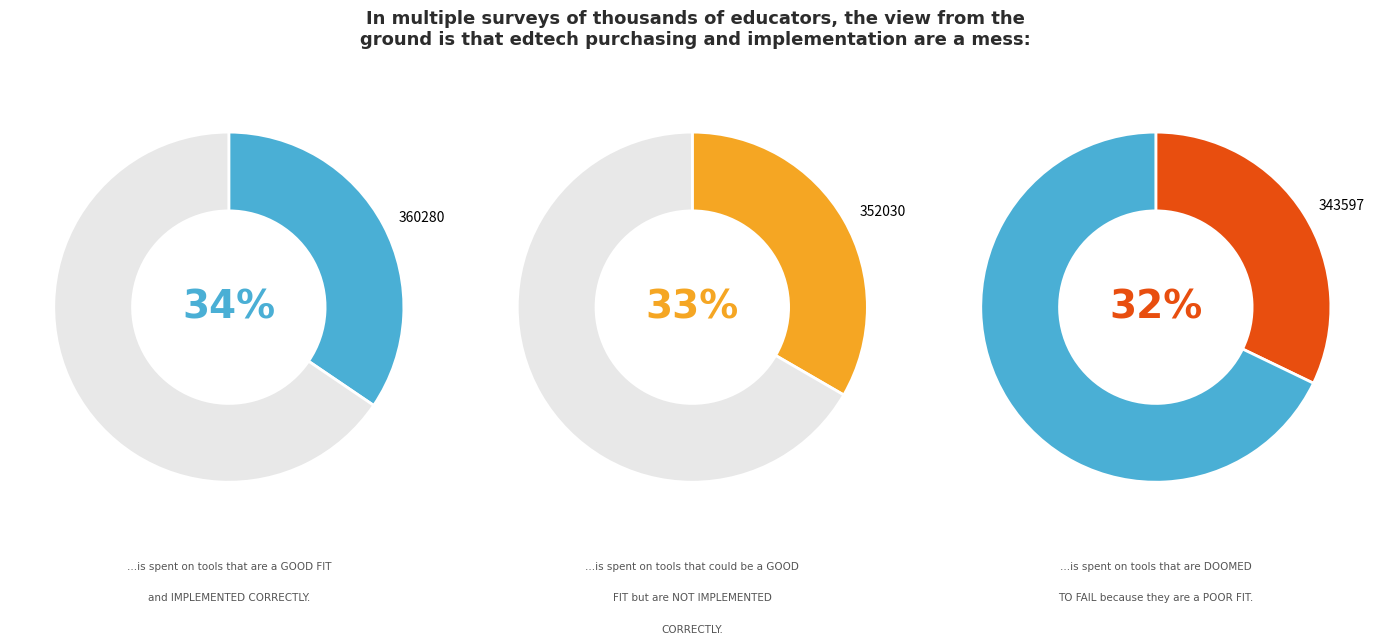

Does 352030 account for over 50% of the chart?

No